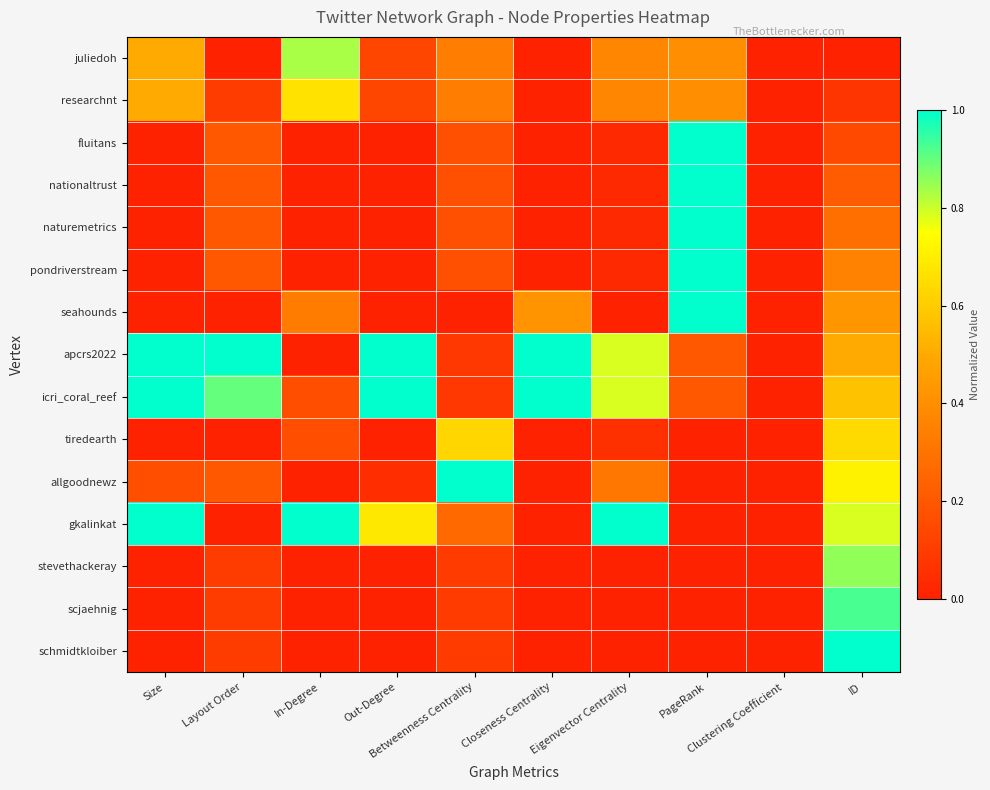

At which category is the sum across all series the highest?

ID